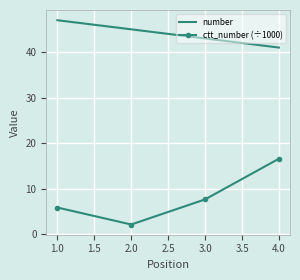

Between 1.0 and 2.0, which series saw the biggest shift?

ctt_number (÷1000)